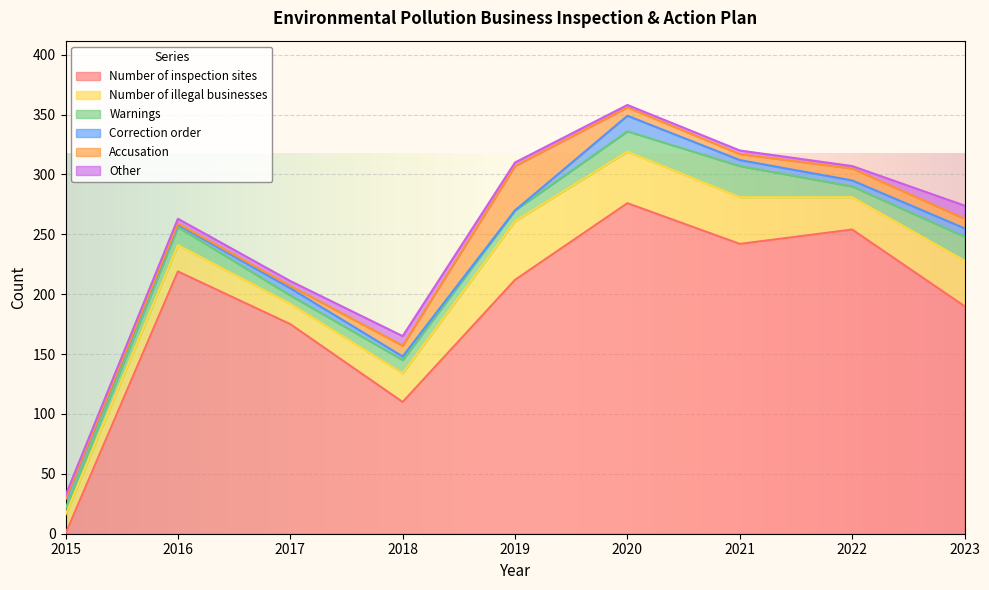

What is the minimum value for Warnings?

5